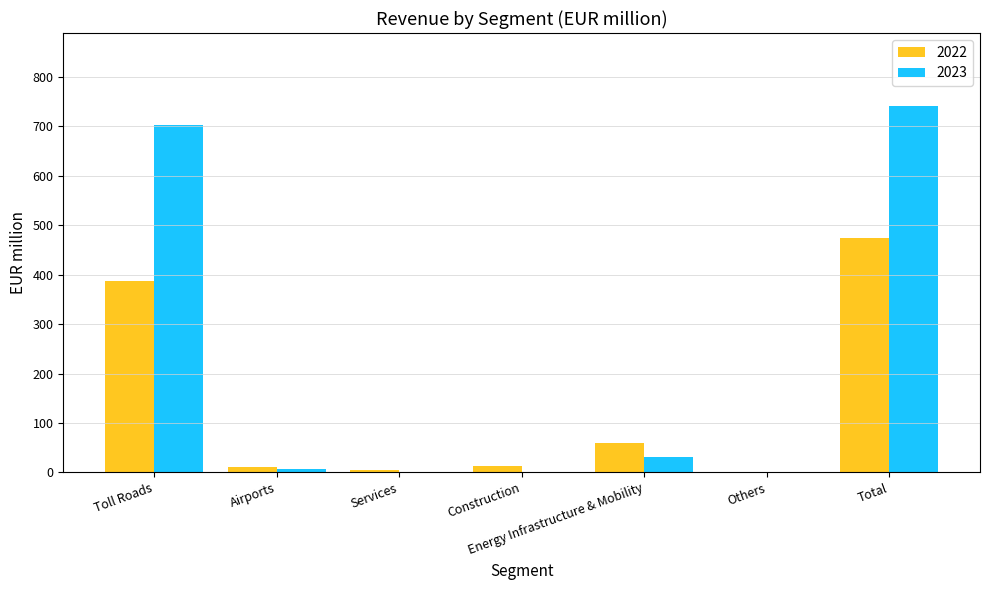

Is it true that 2023 equals 704 at Toll Roads?

True